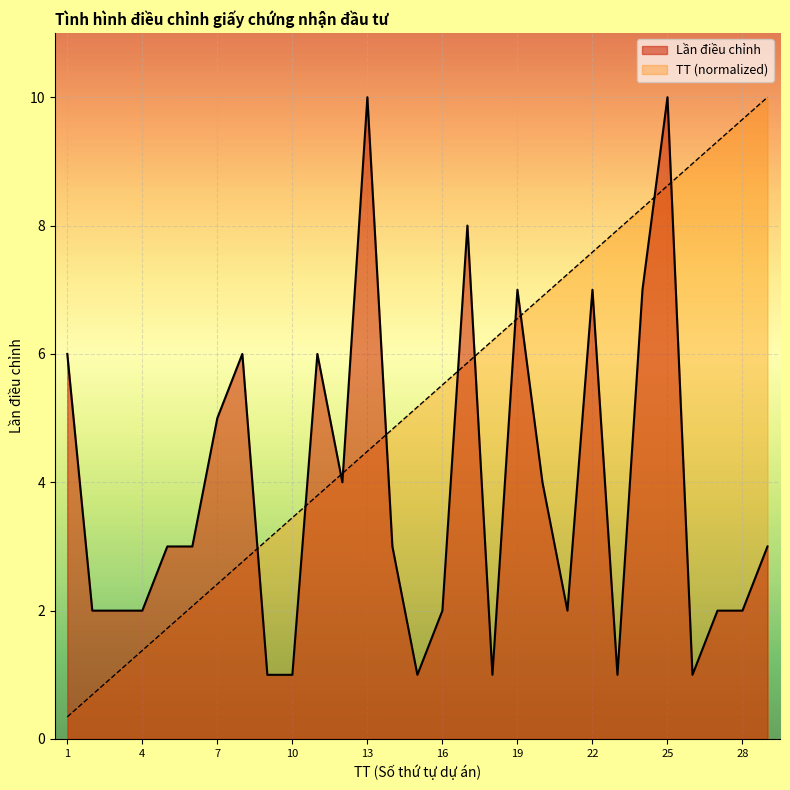

What is the minimum value shown in the chart?

0.3